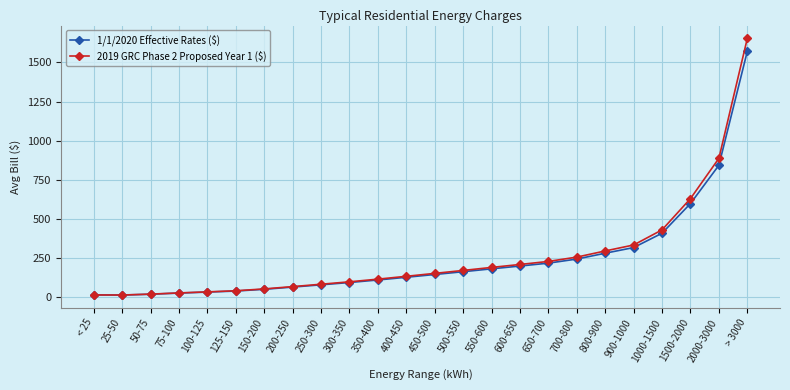

At which category is the sum across all series the highest?

> 3000